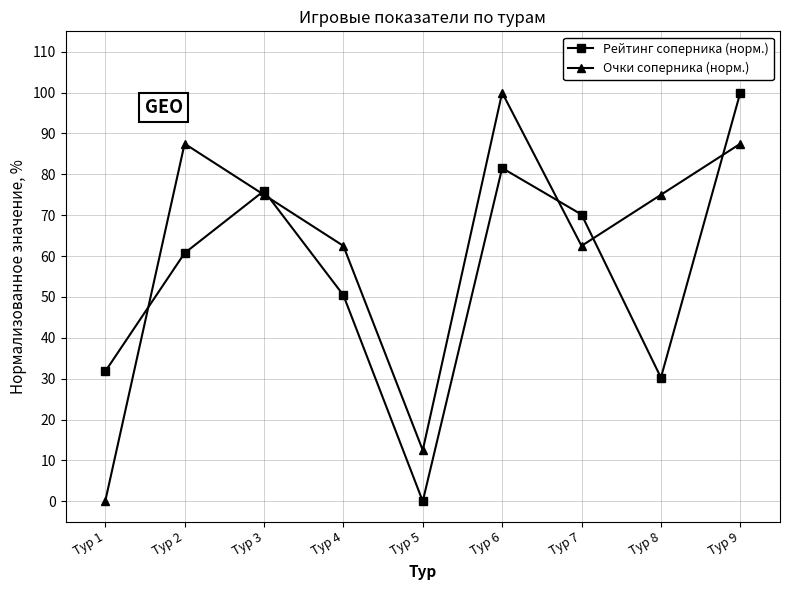

The value of Очки соперника (норм.) at Тур 5 is 12.5. True or false?

True